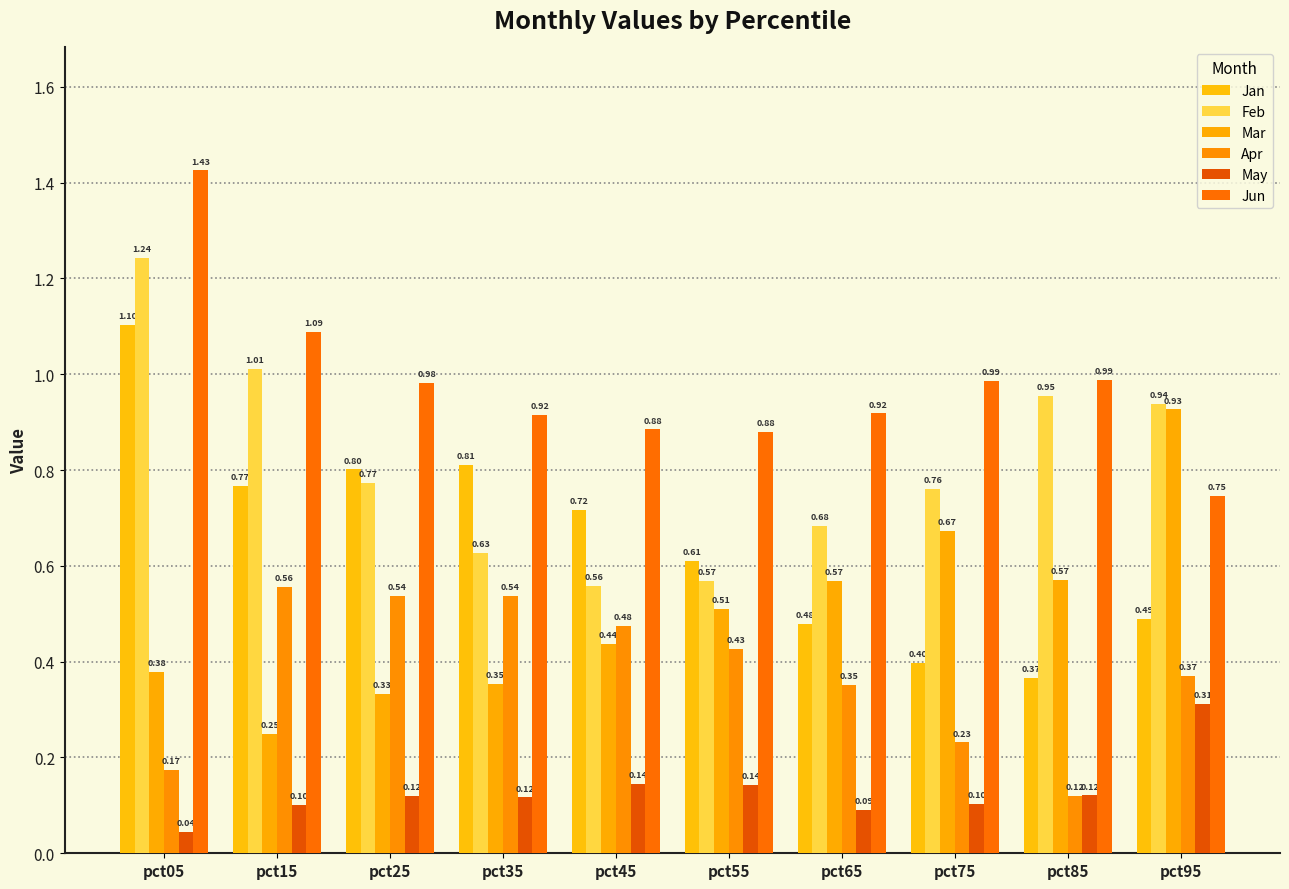

Are the bars grouped side by side (vs. stacked)?

Yes